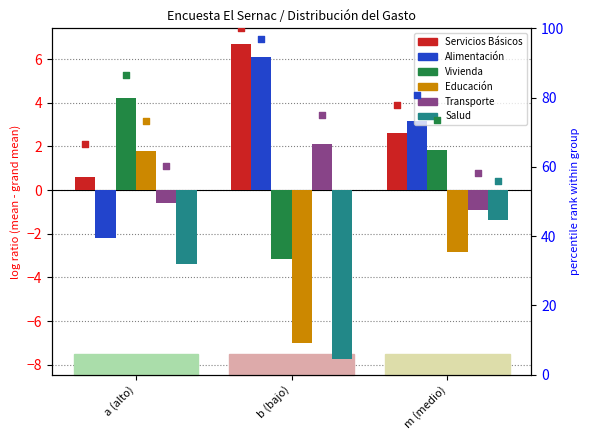

Which series has the largest Y range (max minus min)?

Educación